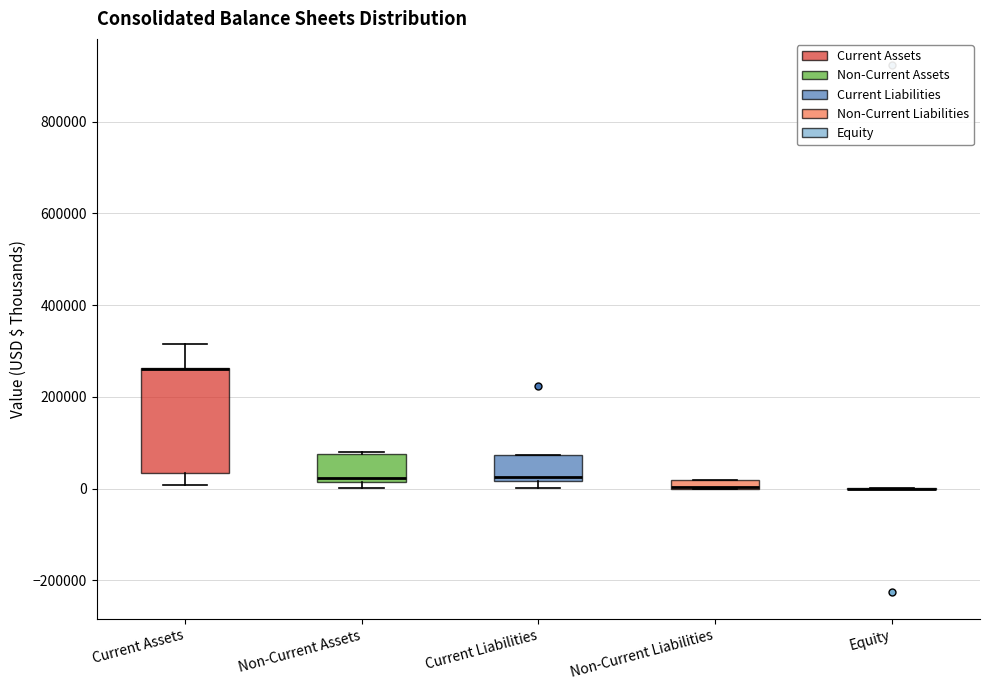

Where does the upper whisker of the box for Current Assets end on the y-axis? The values are not printed on the chart, so give them approximately, as read against the axis.

320000